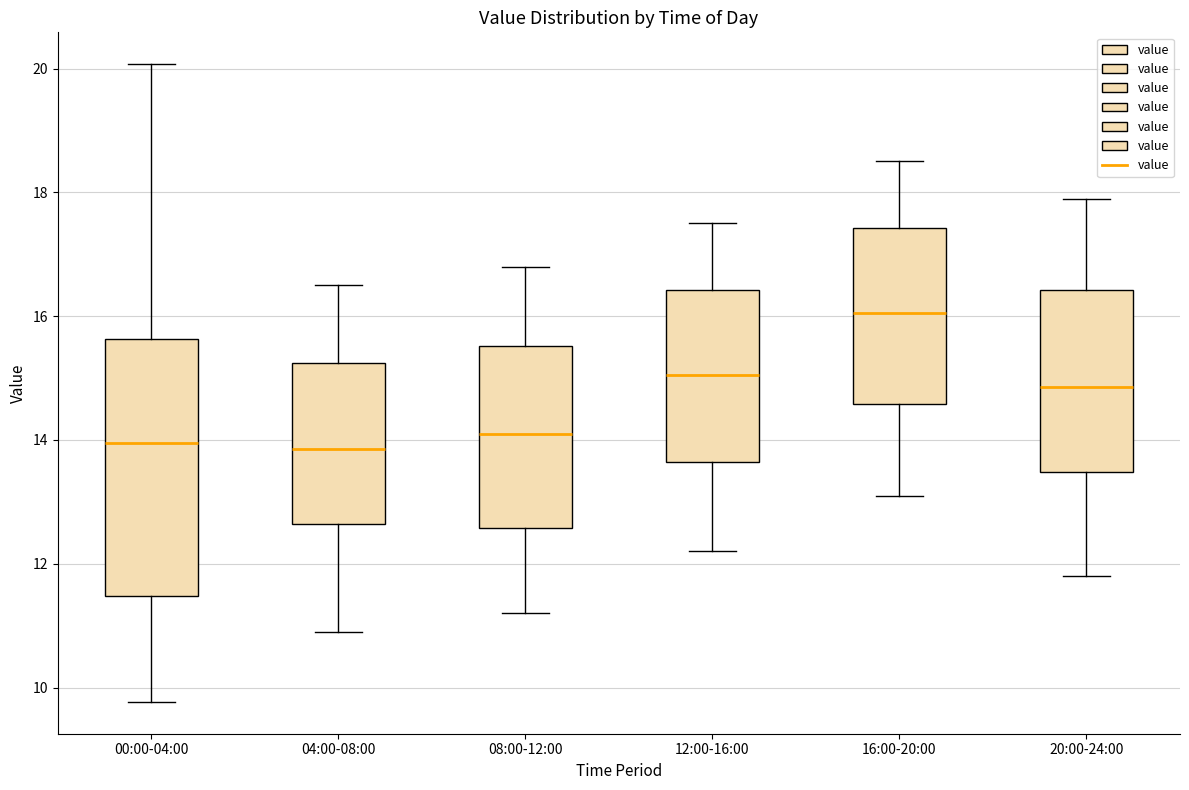

Where does the median line of the box for 08:00-12:00 sit on the y-axis? The values are not printed on the chart, so give them approximately, as read against the axis.

14.2